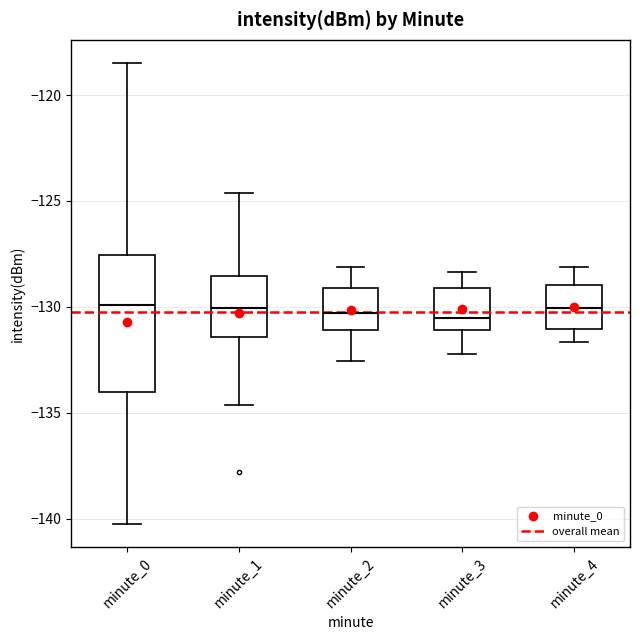

Which box is the tallest, from its lower edge to its upper edge?

minute_0